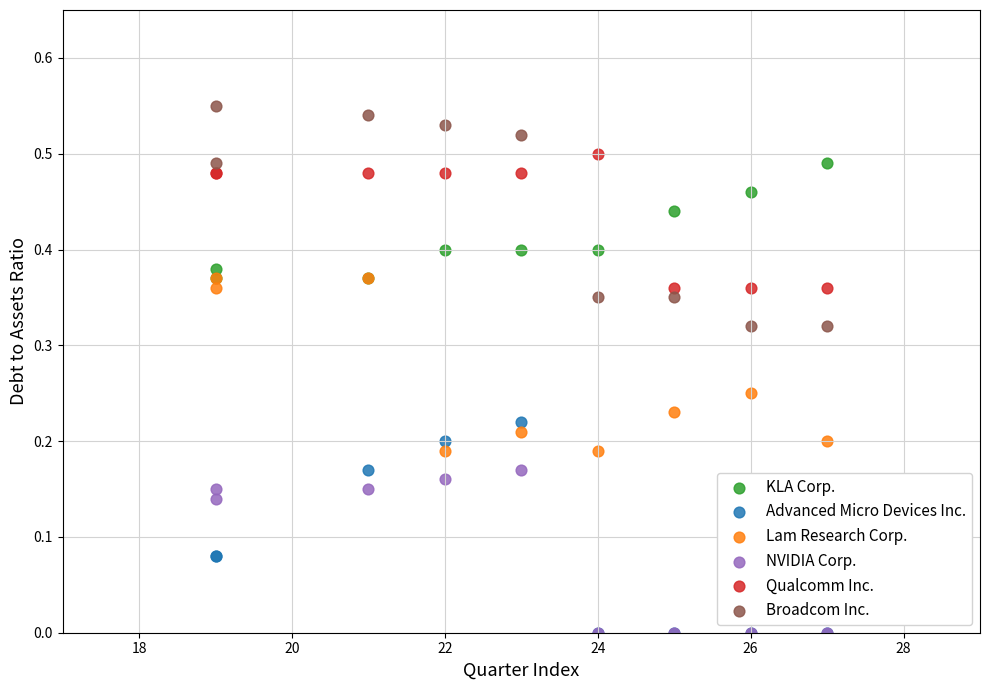

What are all the series names shown in the legend?

KLA Corp., Advanced Micro Devices Inc., Lam Research Corp., NVIDIA Corp., Qualcomm Inc., Broadcom Inc.